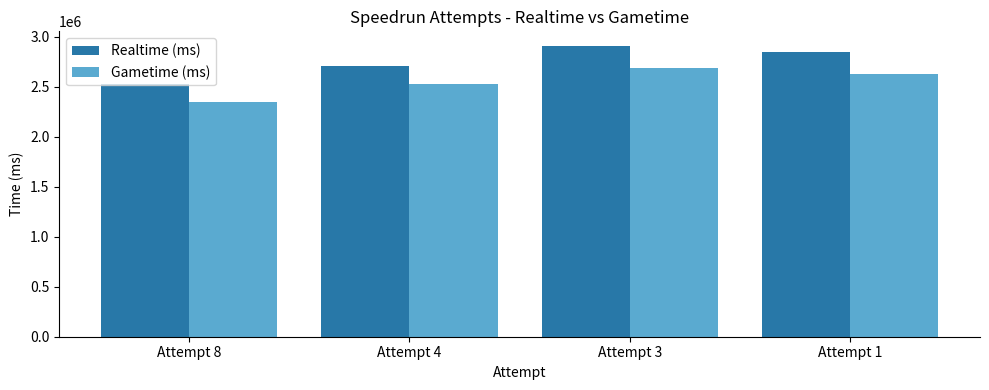

The value of Realtime (ms) at Attempt 8 is 2529357. True or false?

True